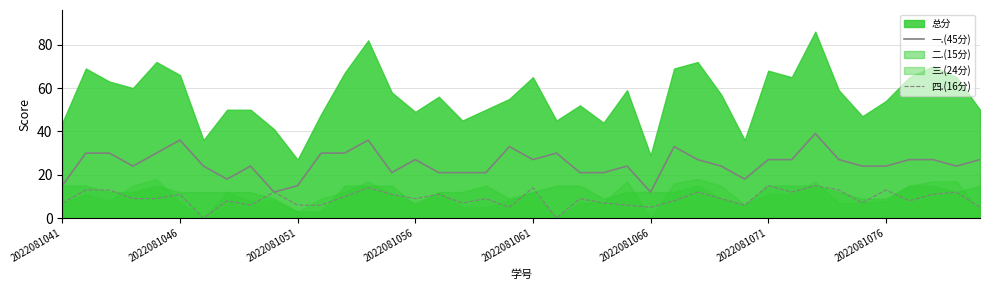

What is the maximum value for 一.(45分)?

39